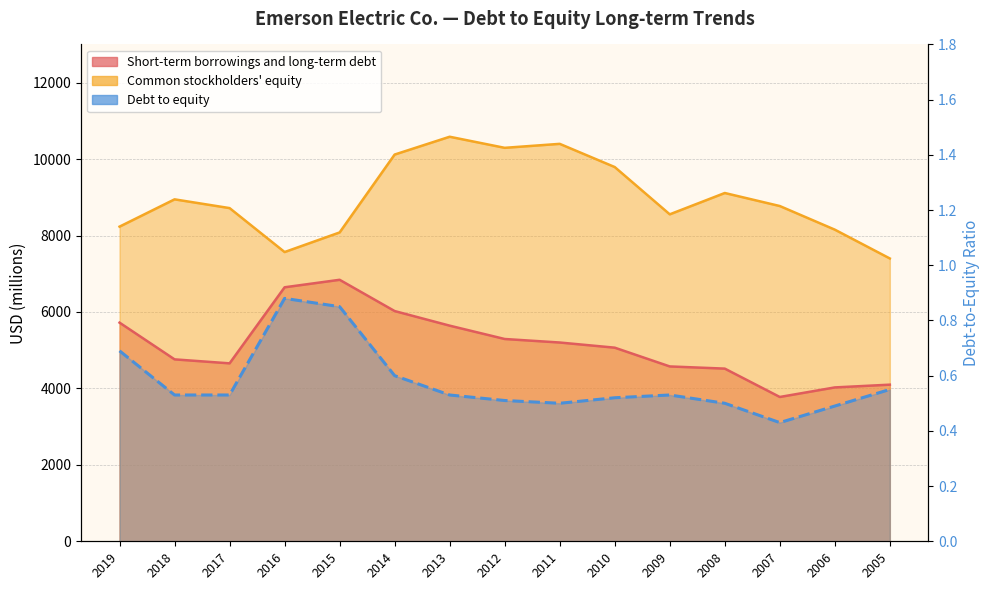

Is the value of Debt to equity at 2013 greater than the value of Short-term borrowings and long-term debt at 2014?

No